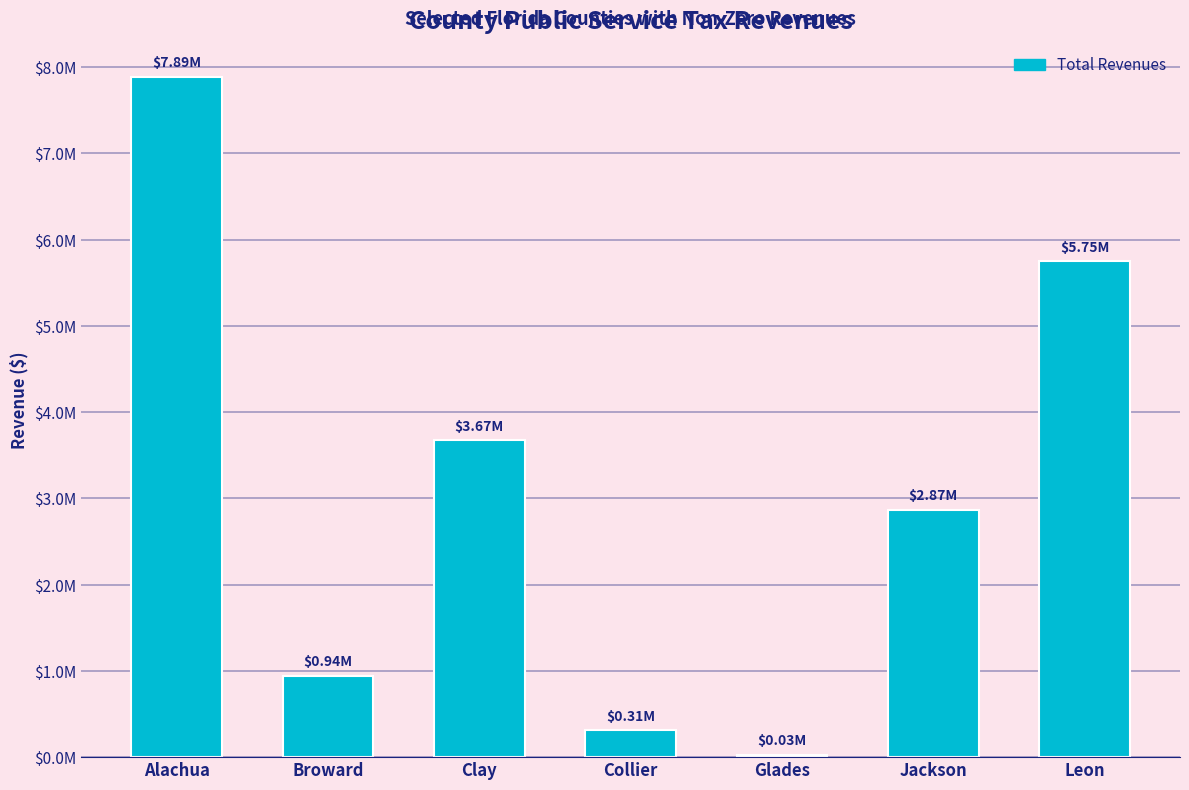

What value does the data have at Glades, to the nearest 10?

28690